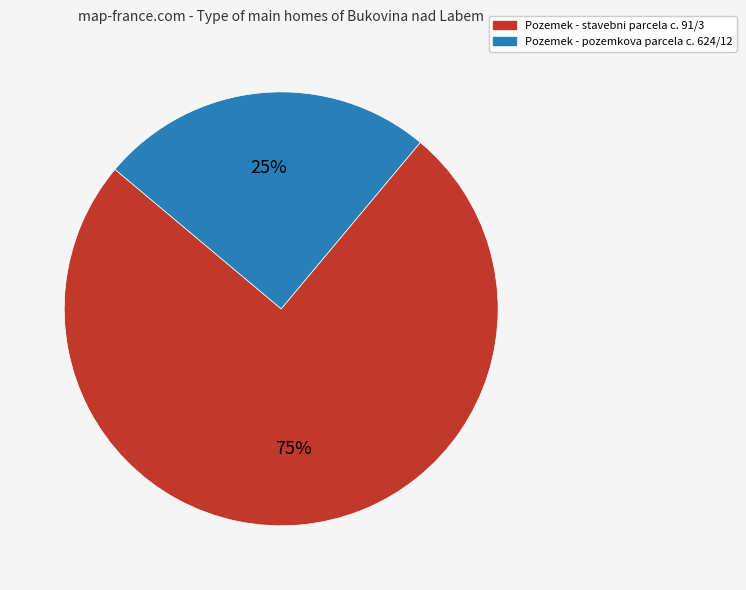

Is the sum of Pozemek - stavebni parcela c. 91/3 and Pozemek - pozemkova parcela c. 624/12 greater than half?

Yes